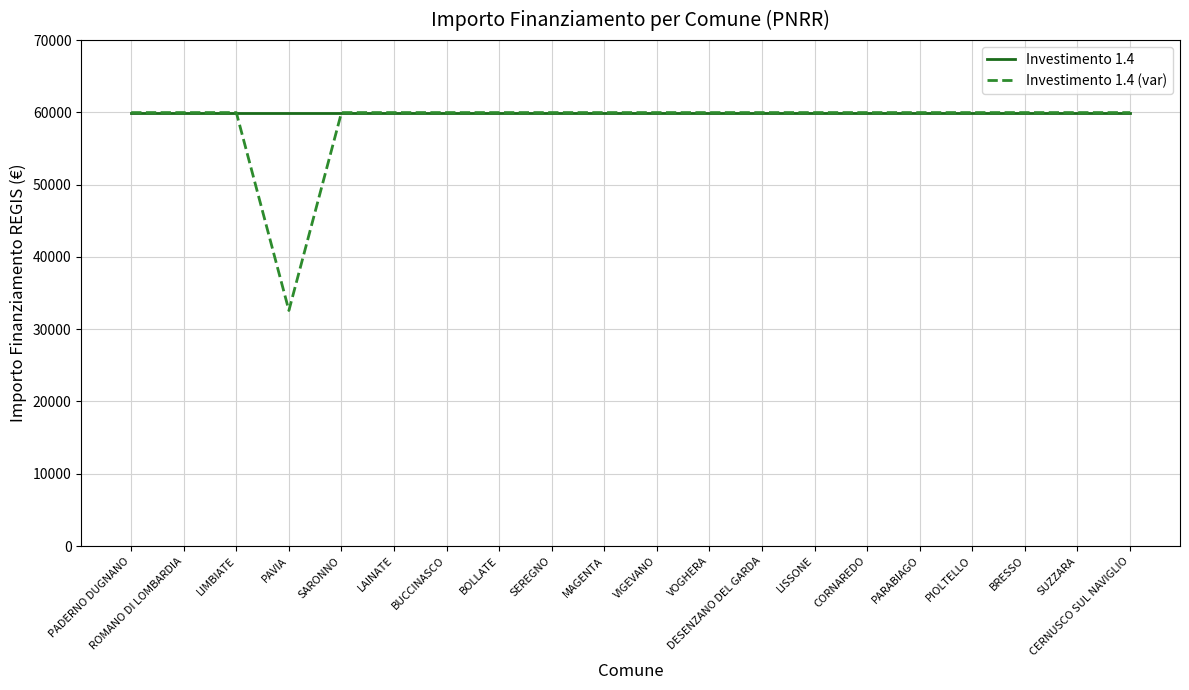

The Investimento 1.4 series shows 93941 at BUCCINASCO. True or false?

False